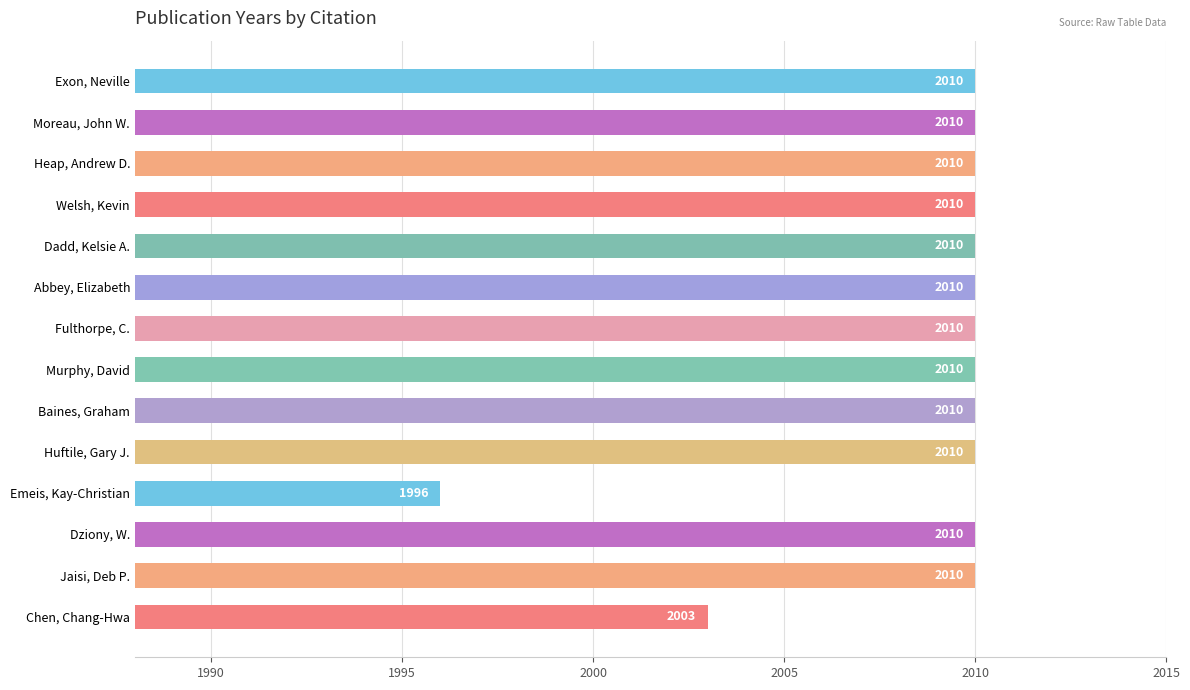

What is the value of the 6th bar from the top?

2010